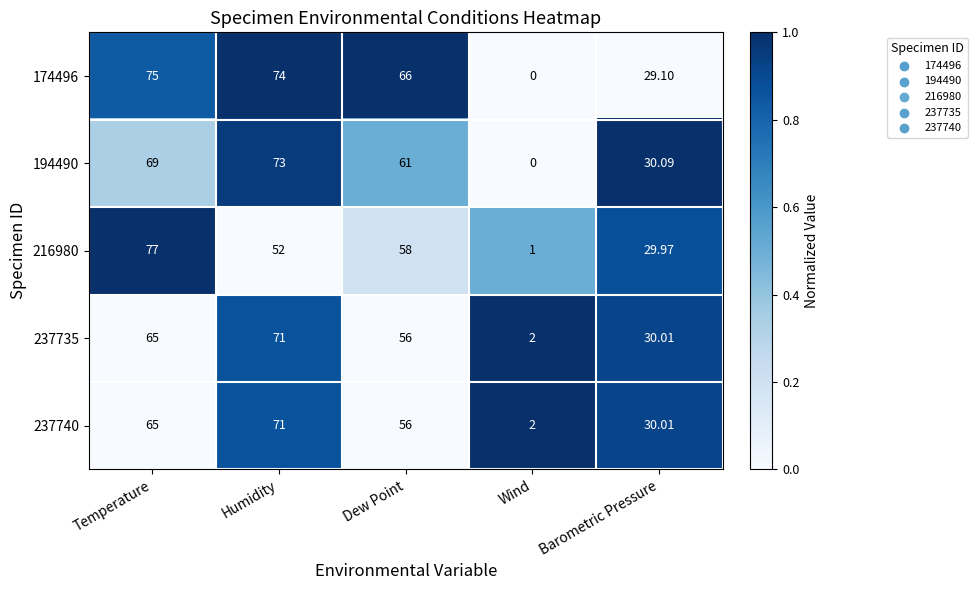

Which label corresponds to the smallest value in the chart?

Wind